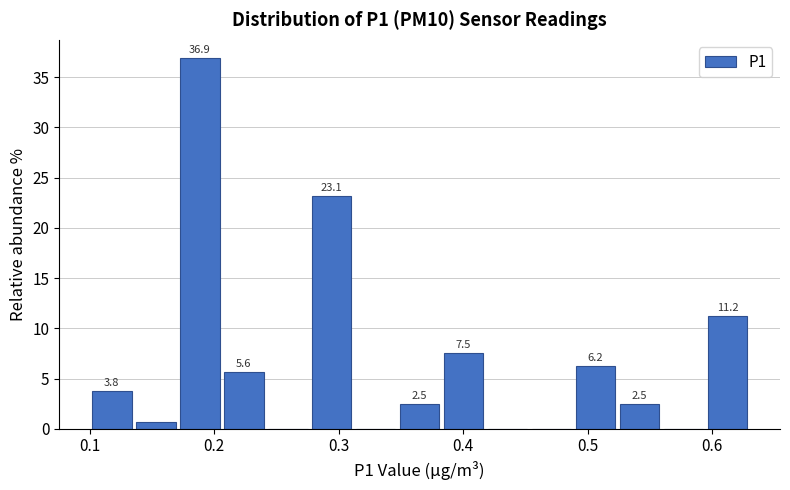

Read against the x-axis, roughly where is the centre of the tallest bar?

0.19